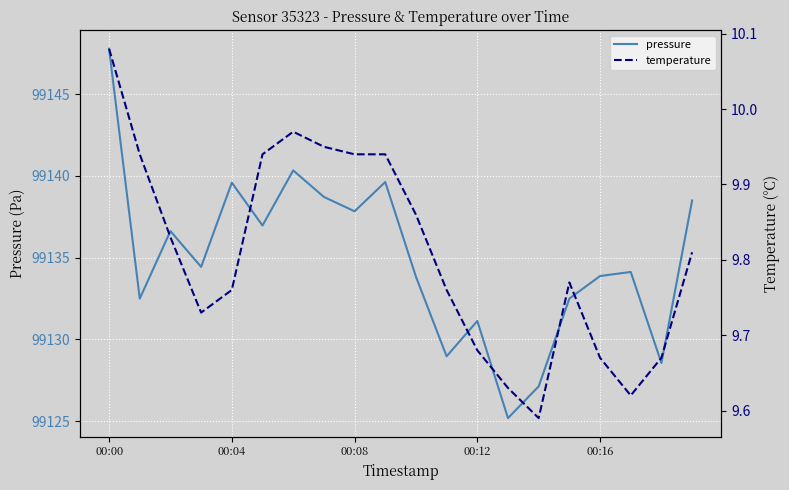

List the series in order of their peak value, highest first.

pressure, temperature